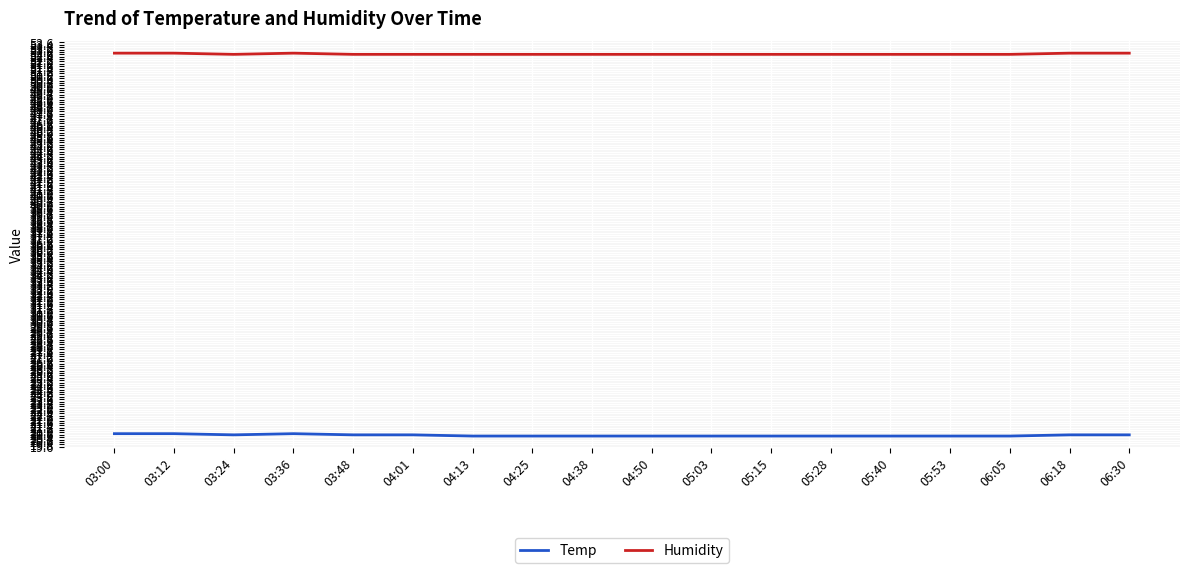

Which series has the largest total across all categories?

Humidity